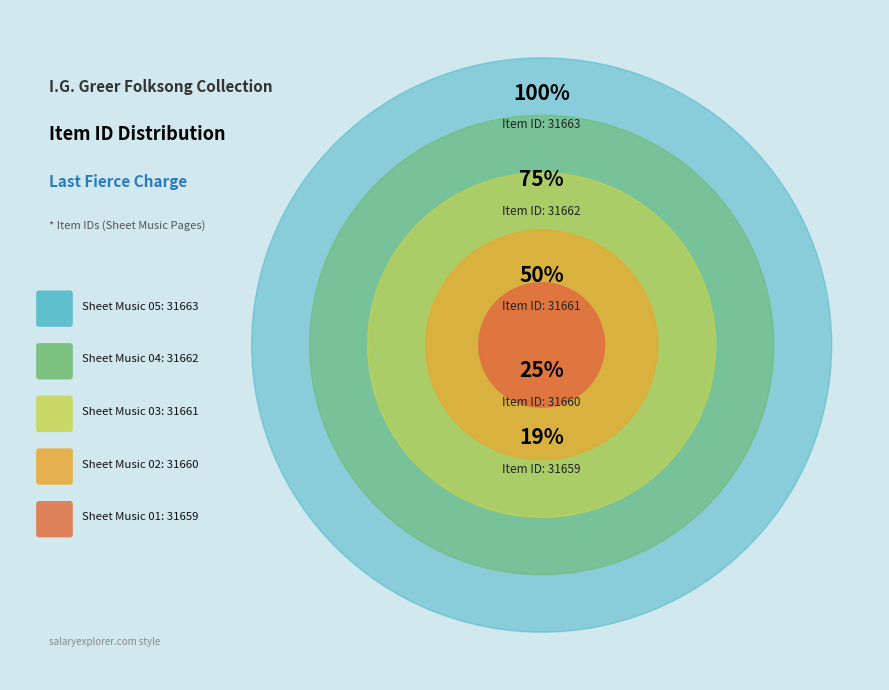

What is the smallest slice in the pie chart?

Sheet Music 01